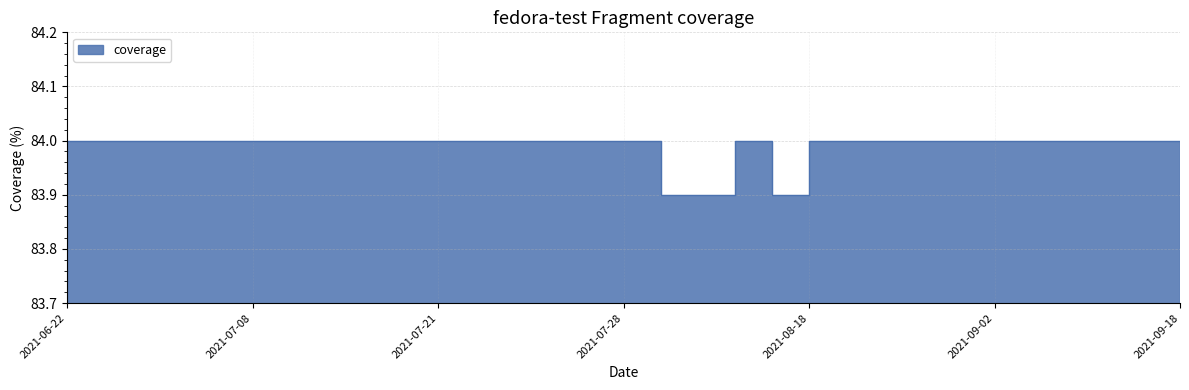

Reading left to right, what are all the values shown in this chart?

2021-06-22=84.0	2021-06-23=84.0	2021-06-25=84.0	2021-07-02=84.0	2021-07-05=84.0	2021-07-08=84.0	2021-07-09=84.0	2021-07-10=84.0	2021-07-14=84.0	2021-07-15=84.0	2021-07-21=84.0	2021-07-23=84.0	2021-07-24=84.0	2021-07-25=84.0	2021-07-26=84.0	2021-07-28=84.0	2021-08-02=83.9	2021-08-08=83.9	2021-08-09=84.0	2021-08-14=83.9	2021-08-18=84.0	2021-08-23=84.0	2021-08-25=84.0	2021-08-31=84.0	2021-09-01=84.0	2021-09-02=84.0	2021-09-10=84.0	2021-09-11=84.0	2021-09-13=84.0	2021-09-17=84.0	2021-09-18=84.0